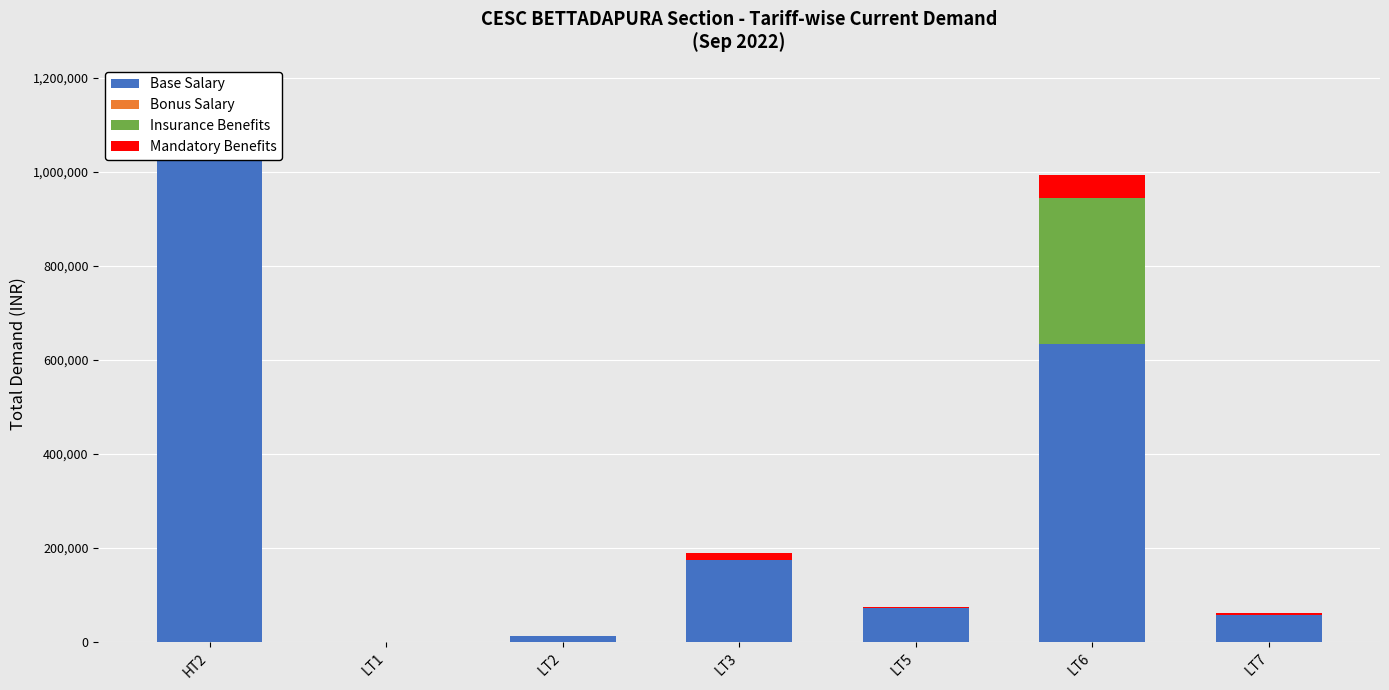

Which category has the highest value in the Base Salary series?

HT2